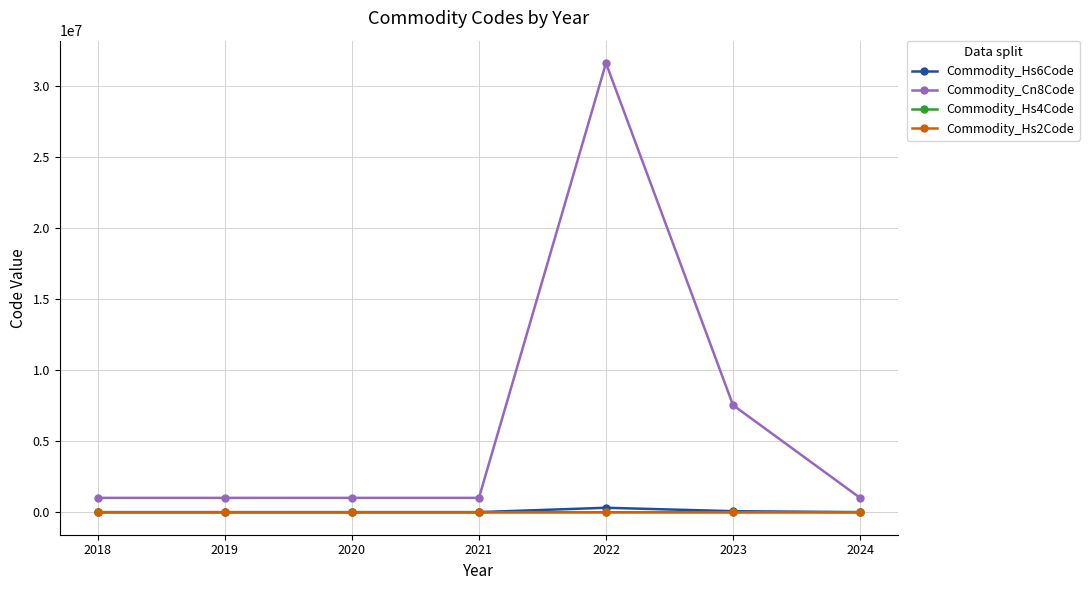

Which series has the largest total across all categories?

Commodity_Cn8Code